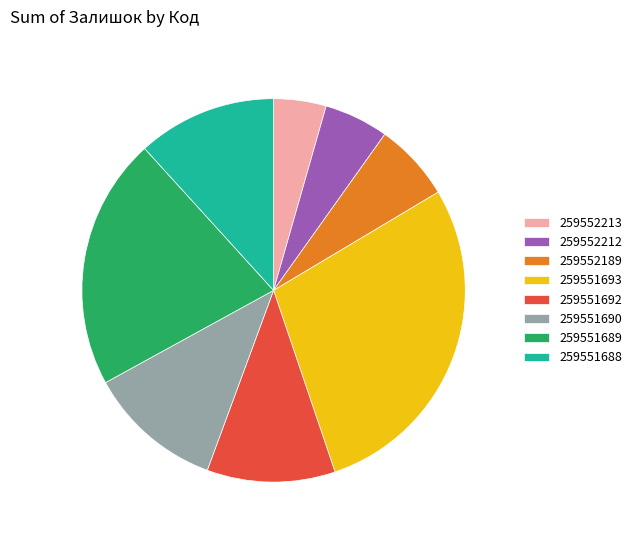

Count the number of slices in the pie.

8